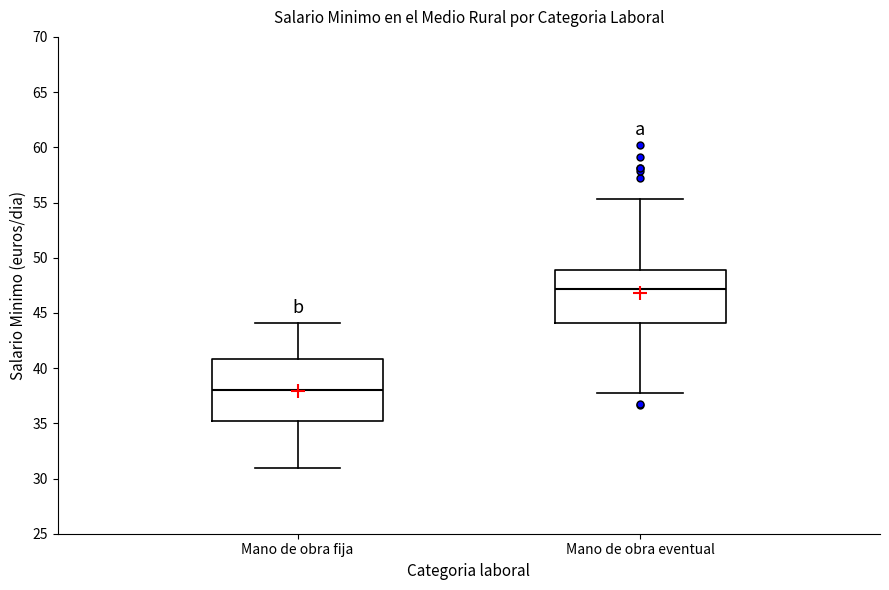

Reading left to right, read every box against the y-axis: the position of its median line, the range the box covers, and the ends of its whiskers. The values are not printed on the chart, so give them approximately, as read against the axis.

Mano de obra fija: median 38.0, box 35.0 to 41.0, whiskers 31.0 to 44.0
Mano de obra eventual: median 47.0, box 44.0 to 49.0, whiskers 38.0 to 55.5